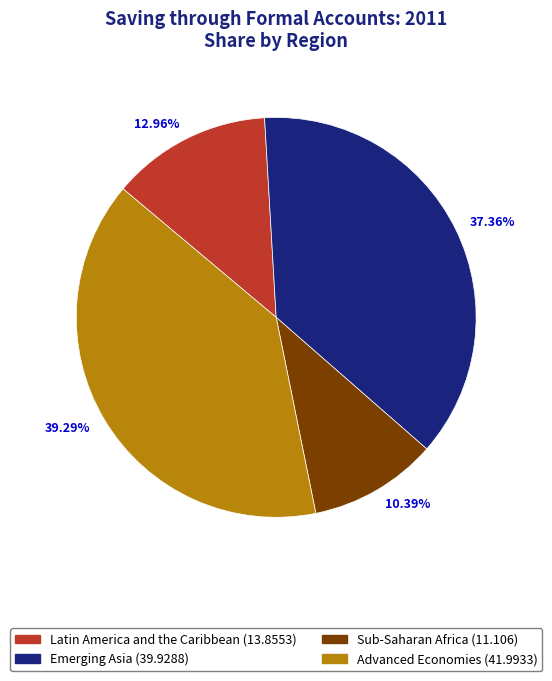

Which category has the smallest portion of the pie?

10.39%